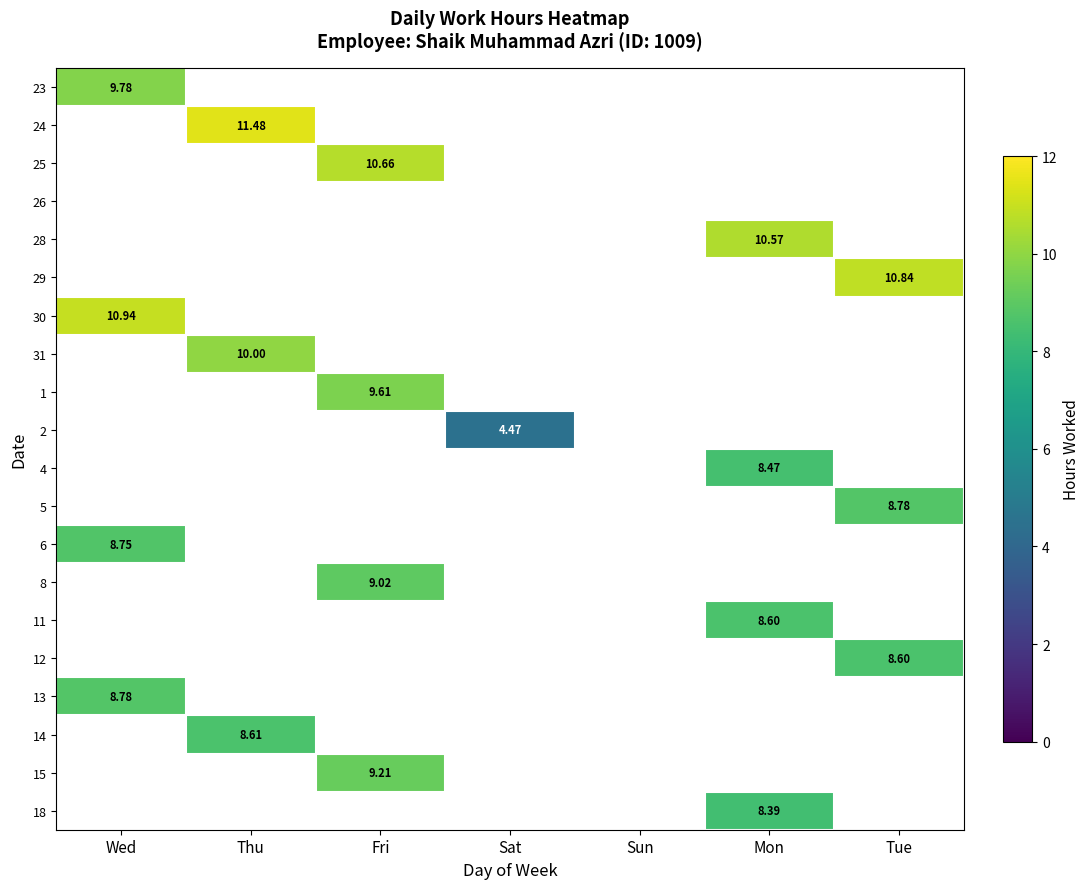

The 5 series shows 8.8 at Tue. True or false?

True